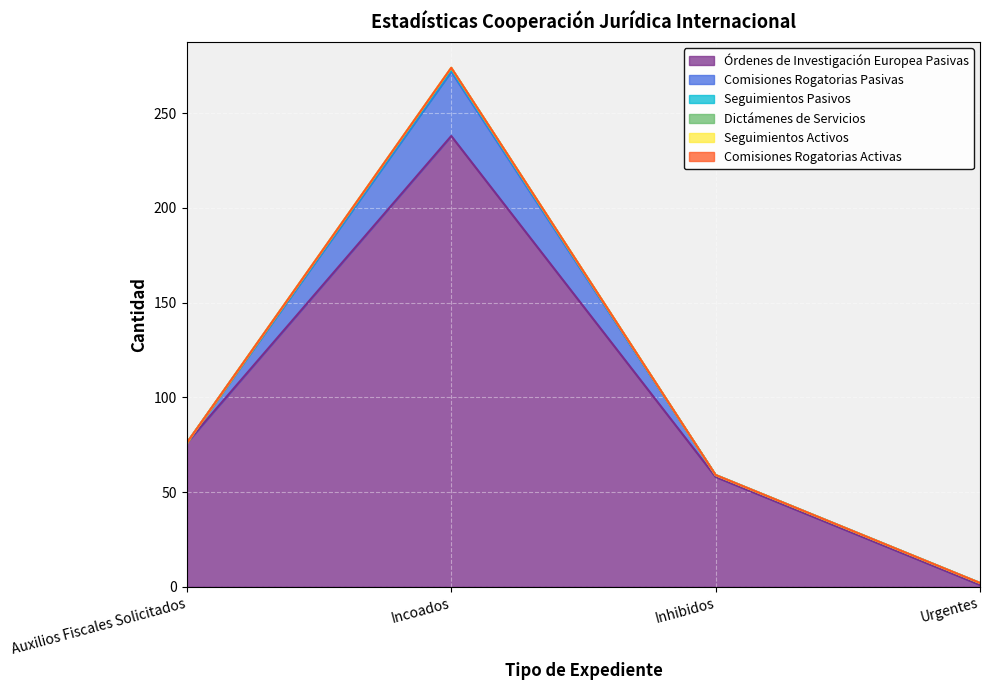

Which series has the largest range (max minus min)?

Órdenes de Investigación Europea Pasivas